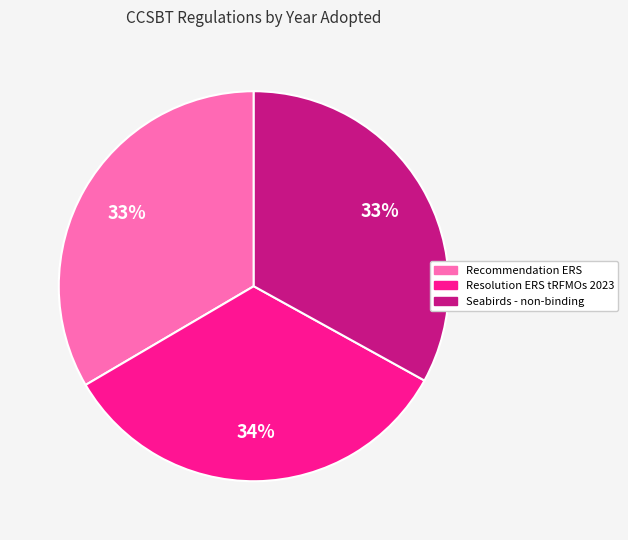

Is there a majority slice in this chart?

No